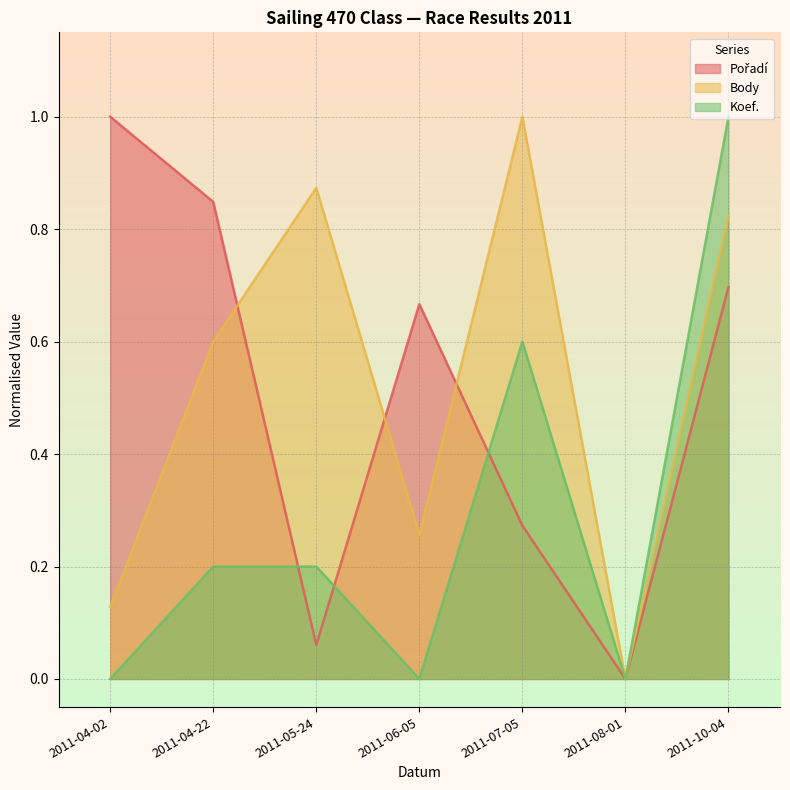

The value of Koef. at 2011-05-24 is 0.2. True or false?

True